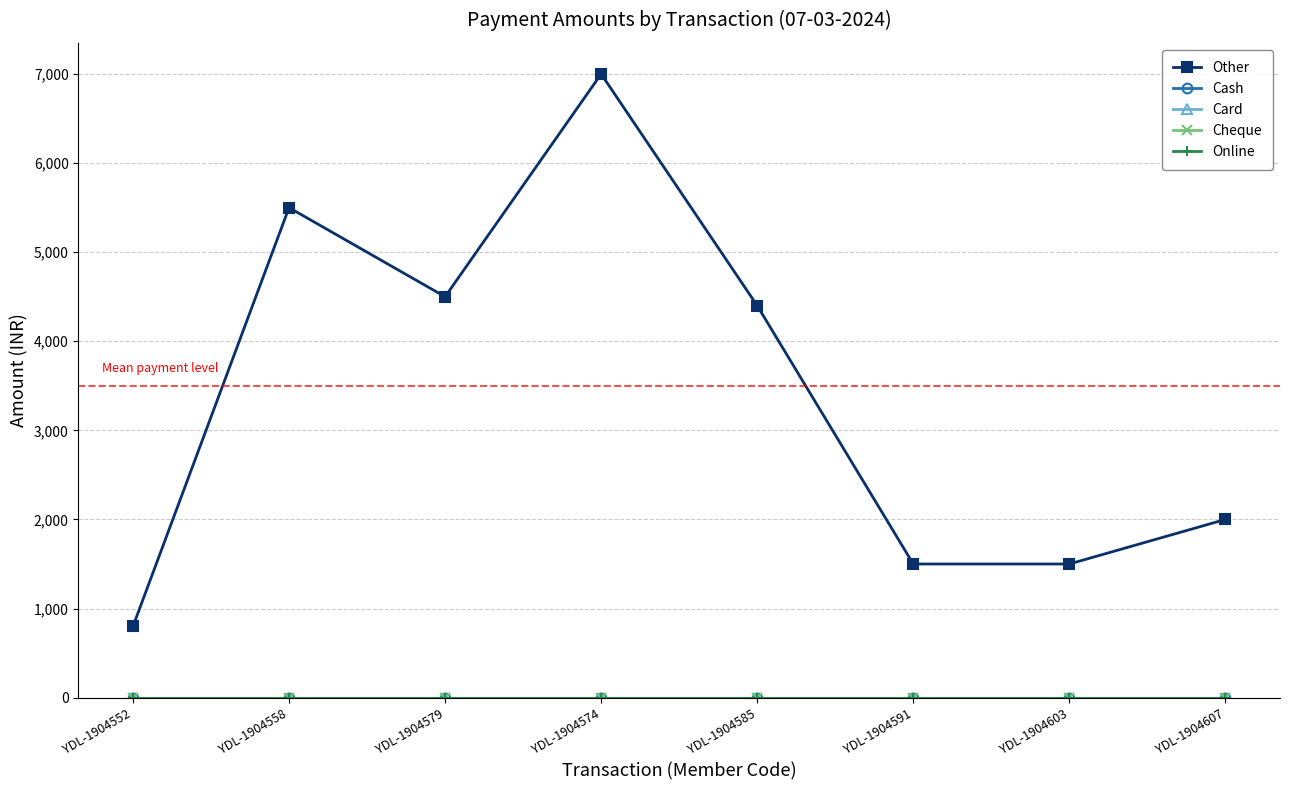

Reading left to right, list all the values displayed in this chart.

Other: YDL-1904552=800	YDL-1904558=5500	YDL-1904579=4500	YDL-1904574=7000	YDL-1904585=4400	YDL-1904591=1500	YDL-1904603=1500	YDL-1904607=2000
Cash: YDL-1904552=0	YDL-1904558=0	YDL-1904579=0	YDL-1904574=0	YDL-1904585=0	YDL-1904591=0	YDL-1904603=0	YDL-1904607=0
Card: YDL-1904552=0	YDL-1904558=0	YDL-1904579=0	YDL-1904574=0	YDL-1904585=0	YDL-1904591=0	YDL-1904603=0	YDL-1904607=0
Cheque: YDL-1904552=0	YDL-1904558=0	YDL-1904579=0	YDL-1904574=0	YDL-1904585=0	YDL-1904591=0	YDL-1904603=0	YDL-1904607=0
Online: YDL-1904552=0	YDL-1904558=0	YDL-1904579=0	YDL-1904574=0	YDL-1904585=0	YDL-1904591=0	YDL-1904603=0	YDL-1904607=0